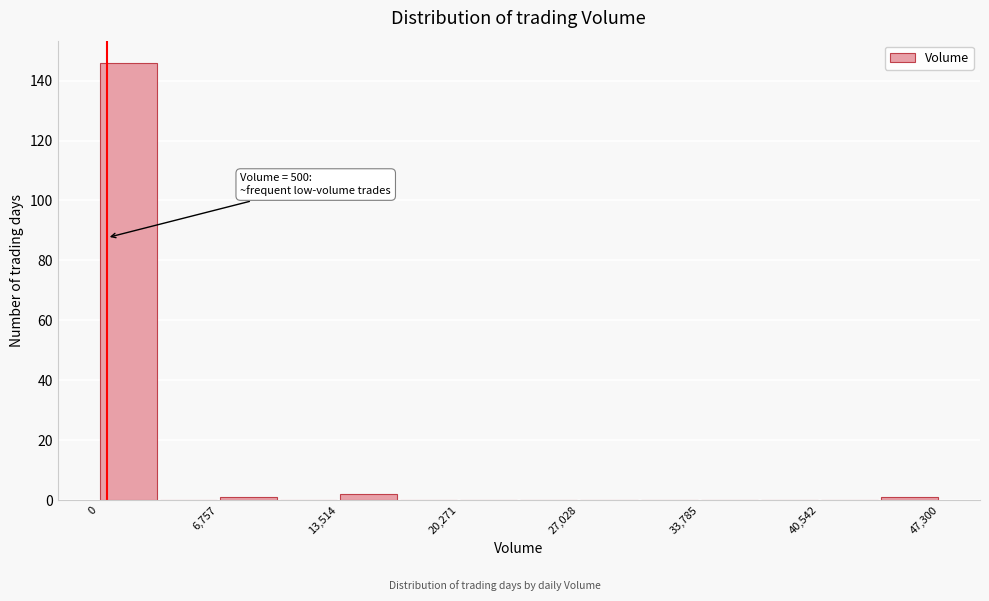

Read against the x-axis, roughly where is the centre of the tallest bar?

2000